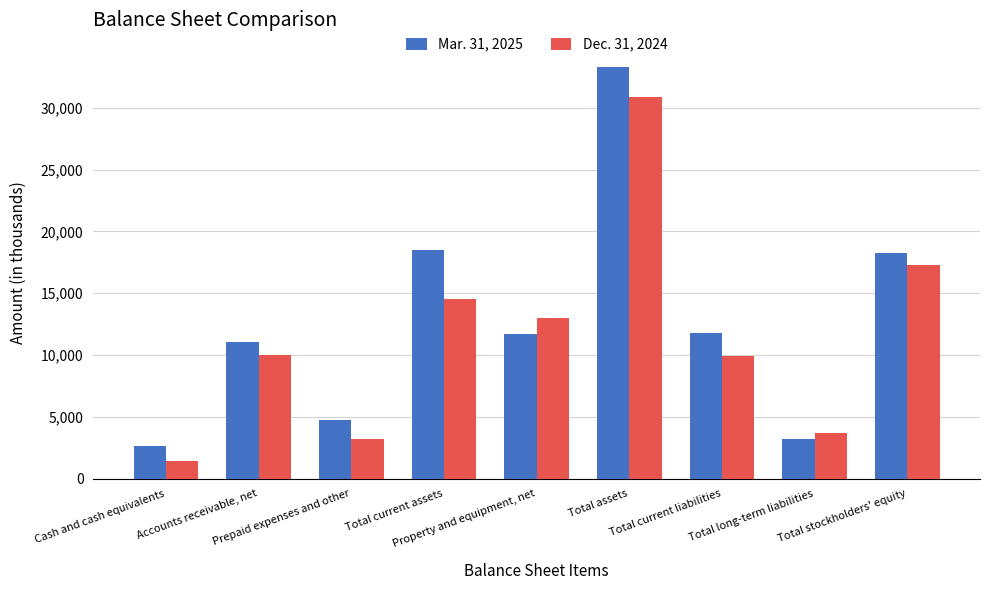

At which category does the chart reach its minimum across all series?

Cash and cash equivalents